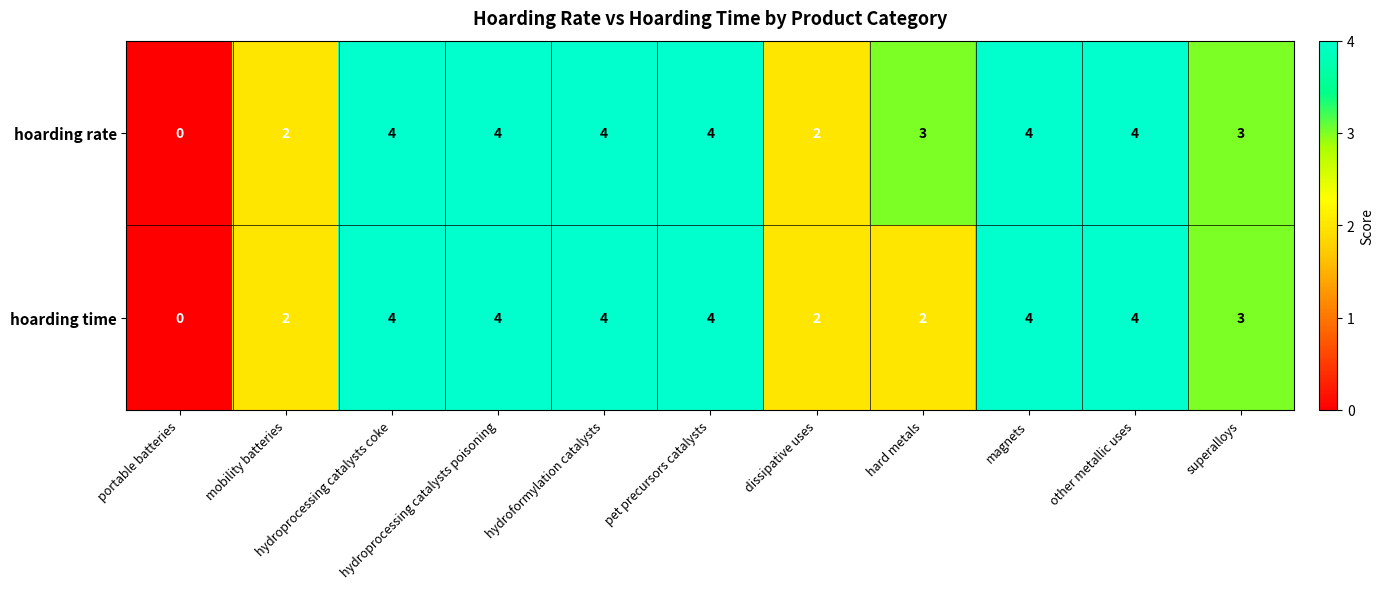

At how many categories does at least one series exceed 1?

10